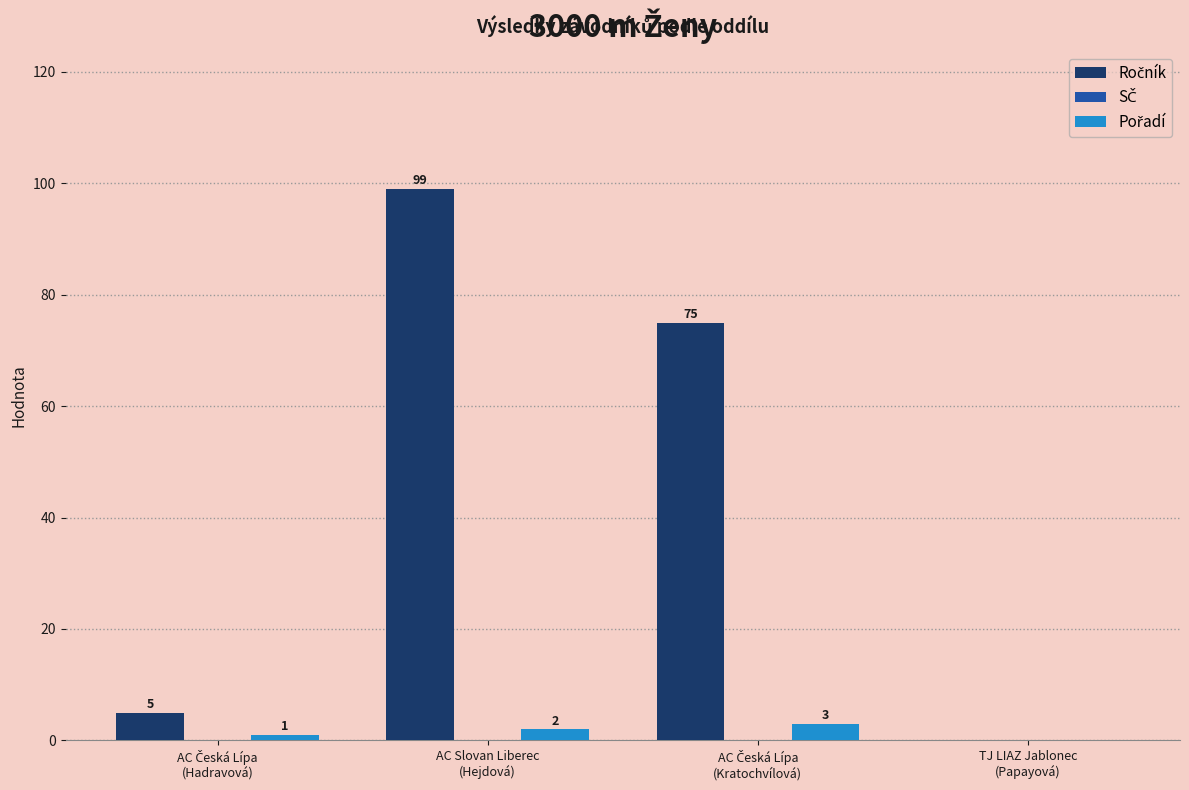

What is the maximum value shown in the chart?

99